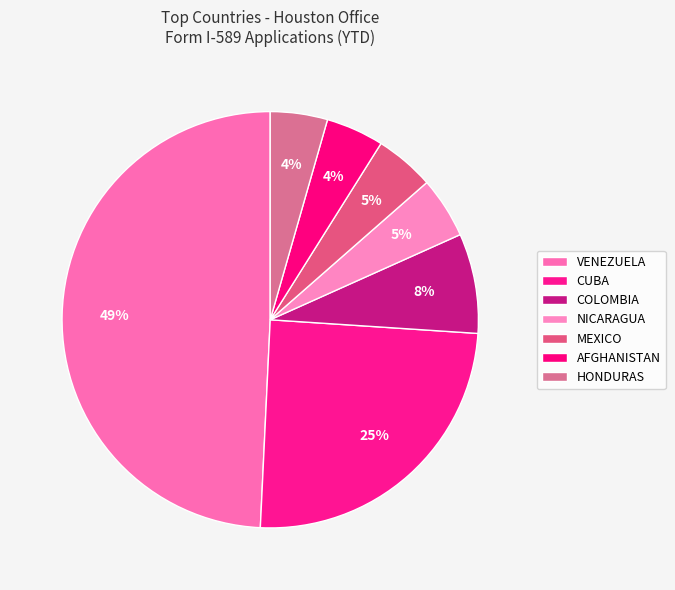

The MEXICO slice represents 11% of the pie. True or false?

False